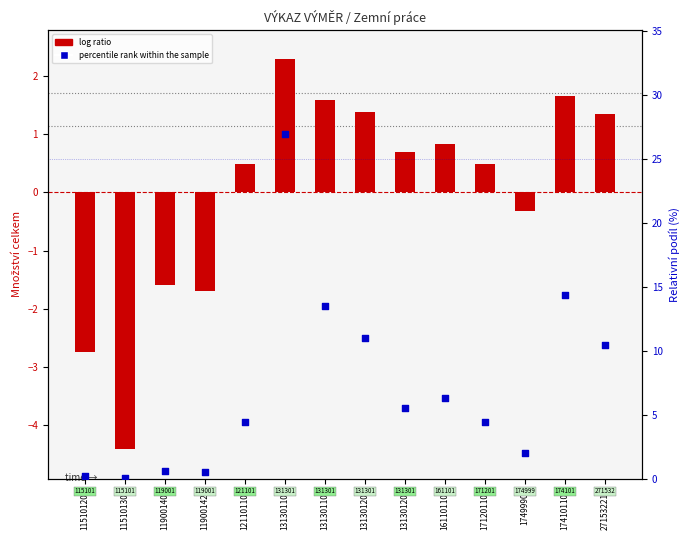

What is the total value across all series at 131301209?

6.2